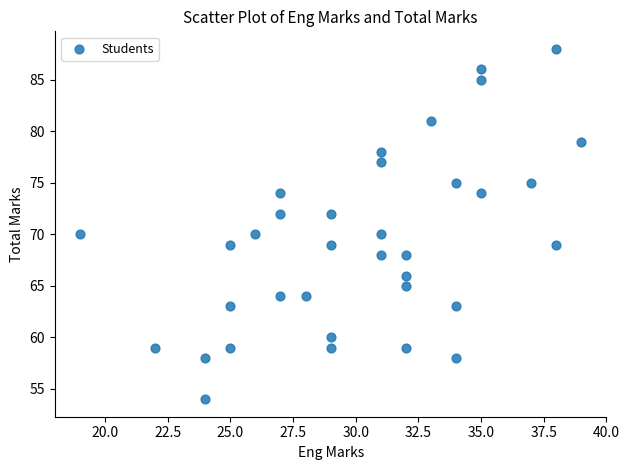

What is the range of Y values (max minus min)?

34